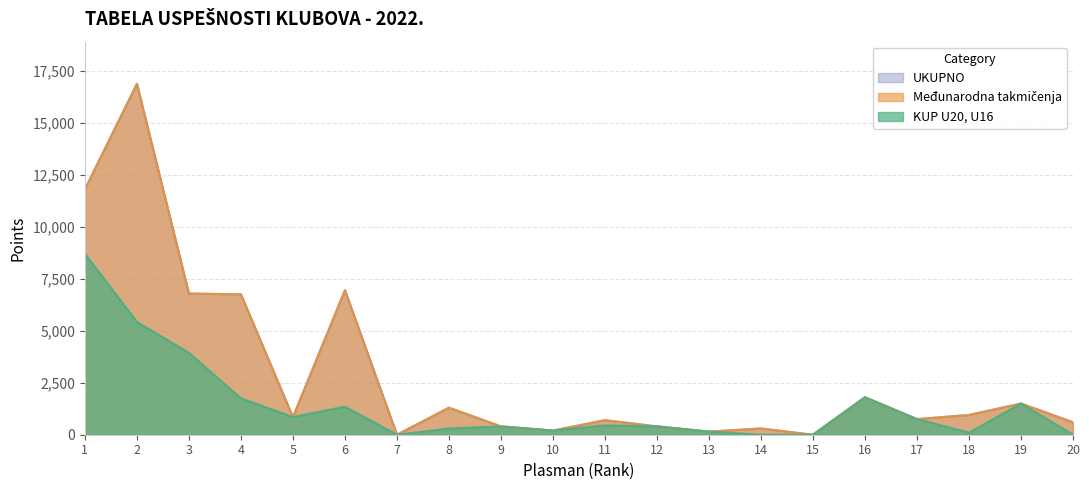

At which category is the sum across all series the highest?

2